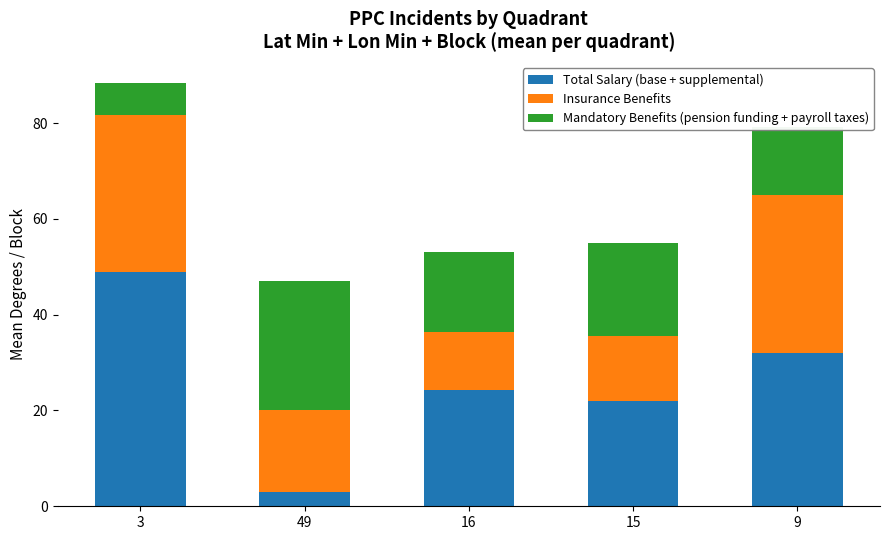

At which category is the sum across all series the highest?

3